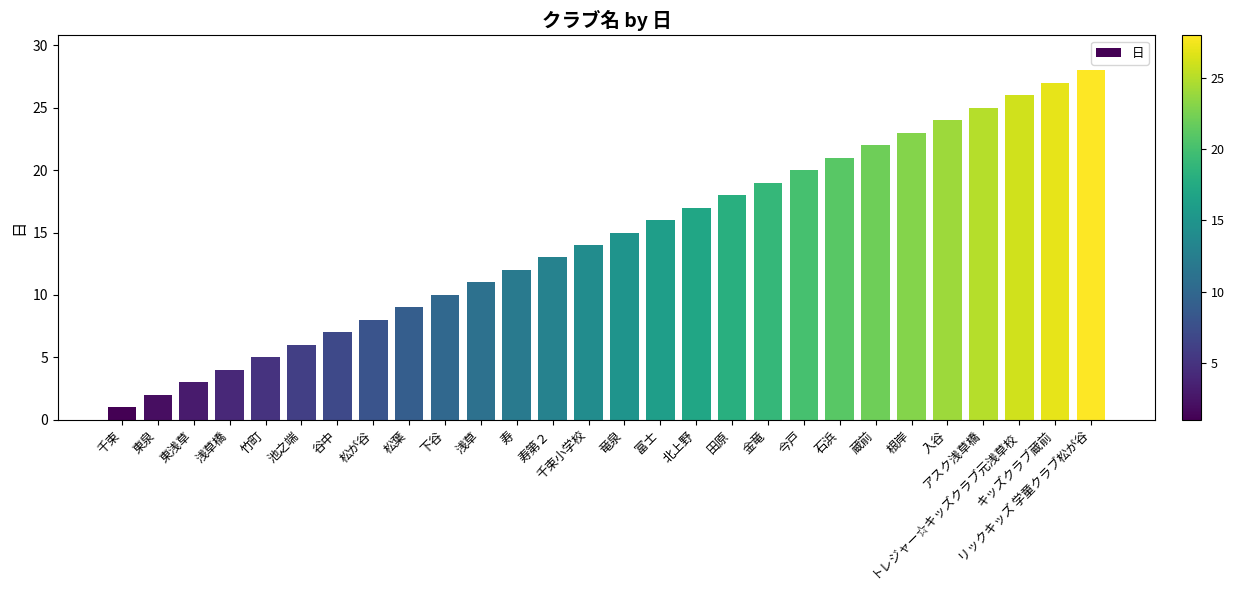

Reading right to left, extract all data points from this chart.

28	27	26	25	24	23	22	21	20	19	18	17	16	15	14	13	12	11	10	9	8	7	6	5	4	3	2	1